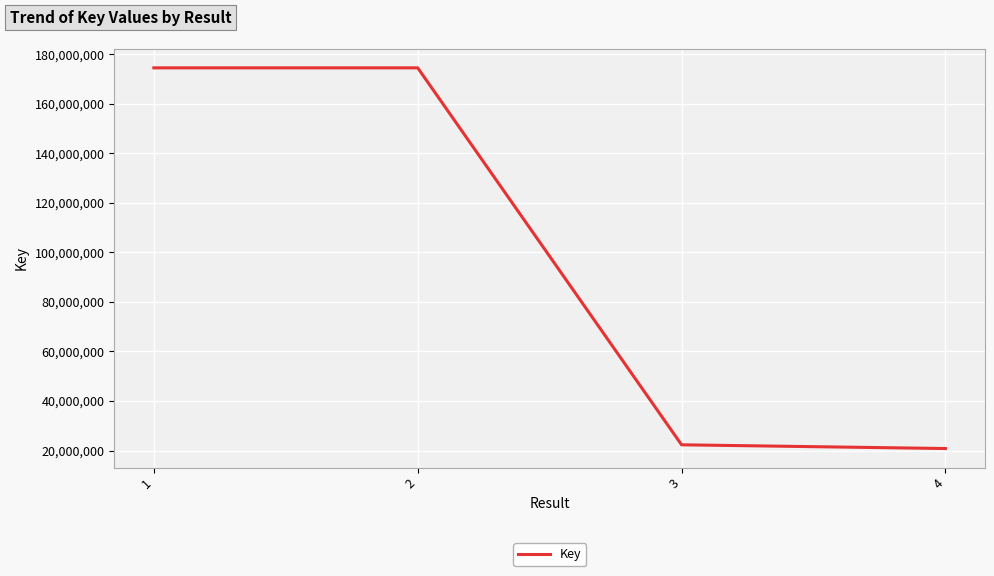

What is the change in value from 2 to 3?

-152146111